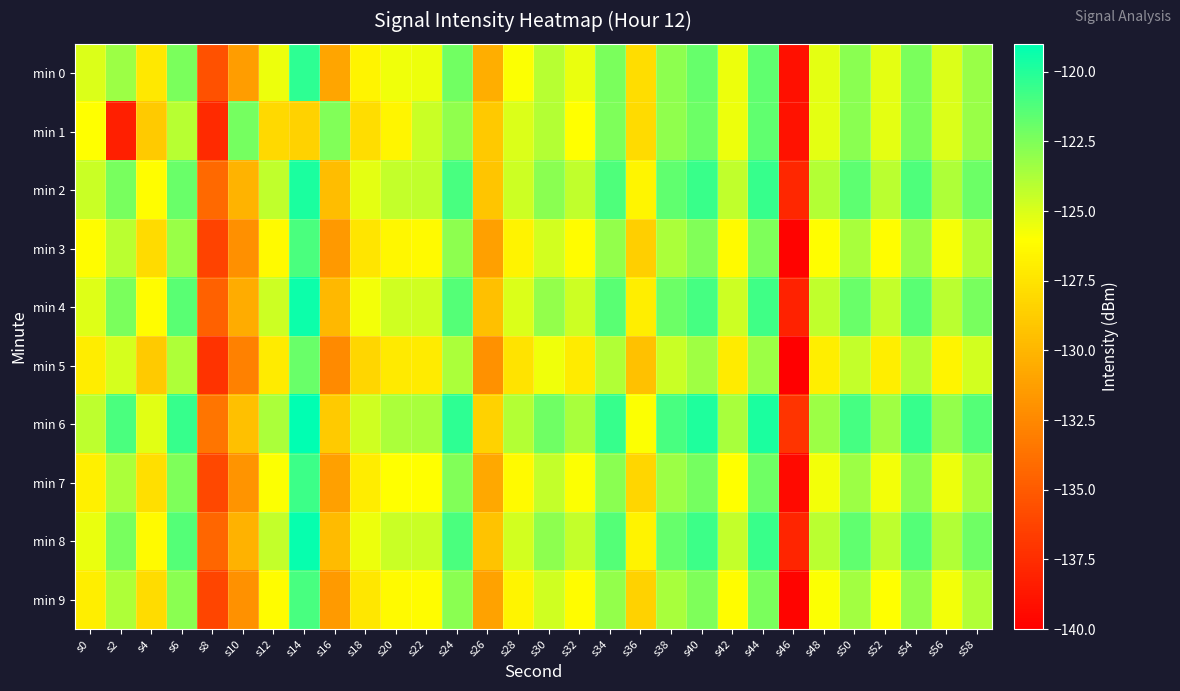

Count the number of categories in the chart.

30